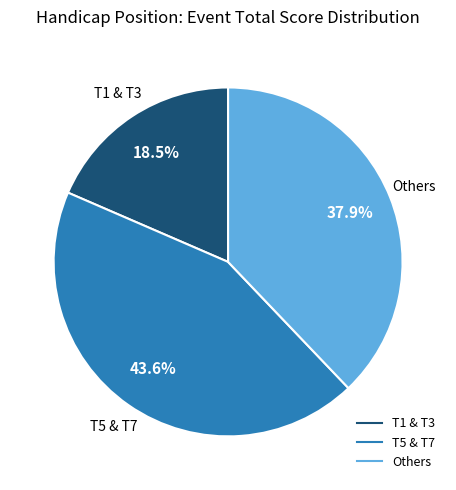

Does any single category account for the majority?

No